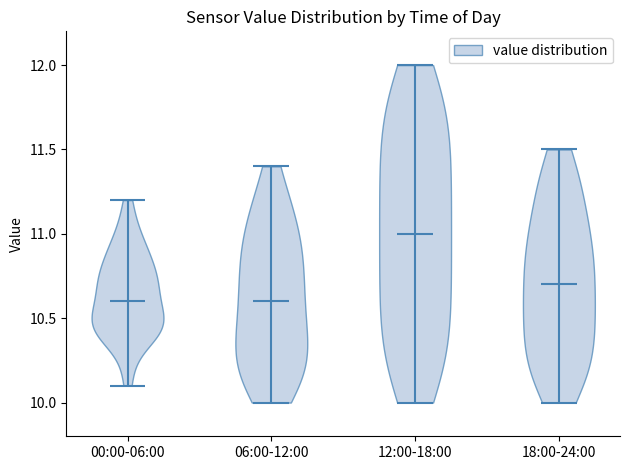

Reading left to right, read every violin against the y-axis: where its median line is, and the lowest and highest points it reaches. The values are not printed on the chart, so give them approximately, as read against the axis.

00:00-06:00: median line 10.6, lowest point 10.1, highest point 11.2
06:00-12:00: median line 10.6, lowest point 10.0, highest point 11.4
12:00-18:00: median line 11.0, lowest point 10.0, highest point 12.0
18:00-24:00: median line 10.7, lowest point 10.0, highest point 11.5